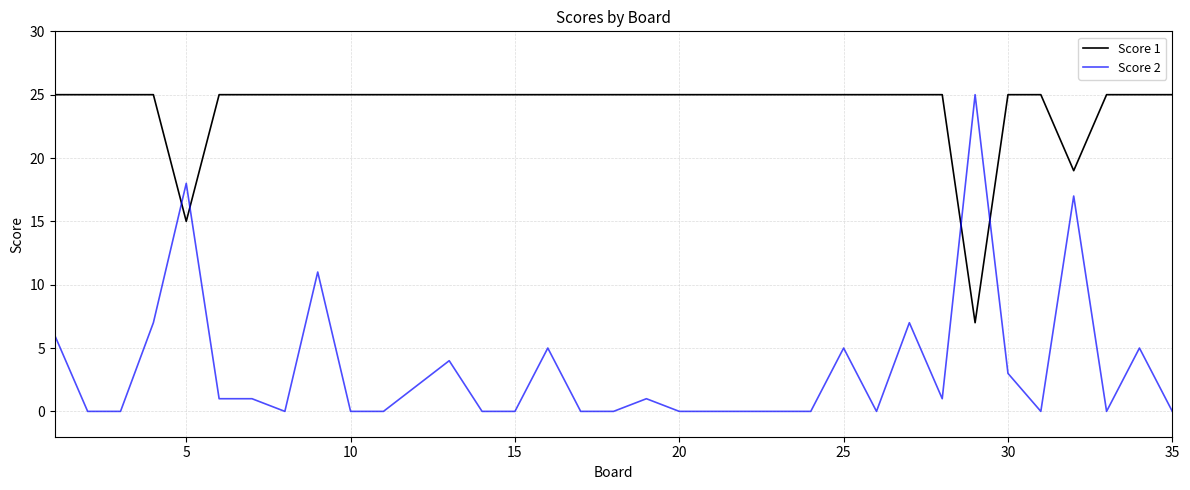

Which series has the largest range (max minus min)?

Score 2